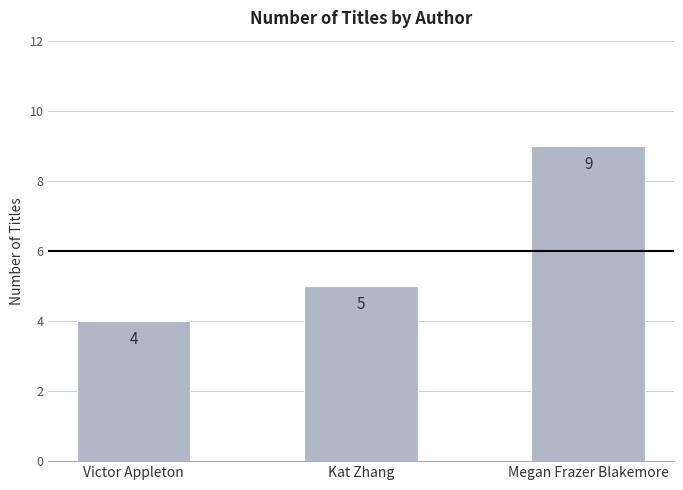

What is the average value?

6